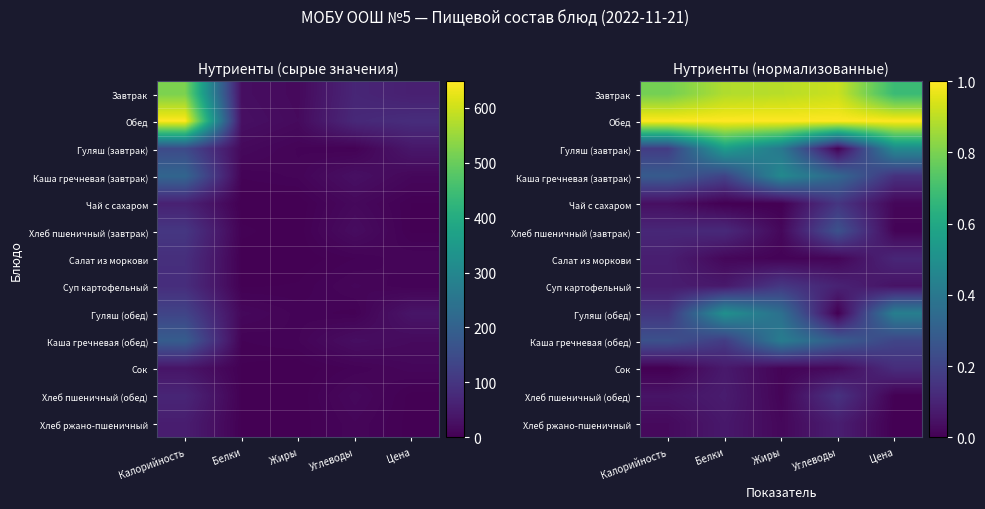

Count the Гуляш (обед) values in the range 0 to 1.

5